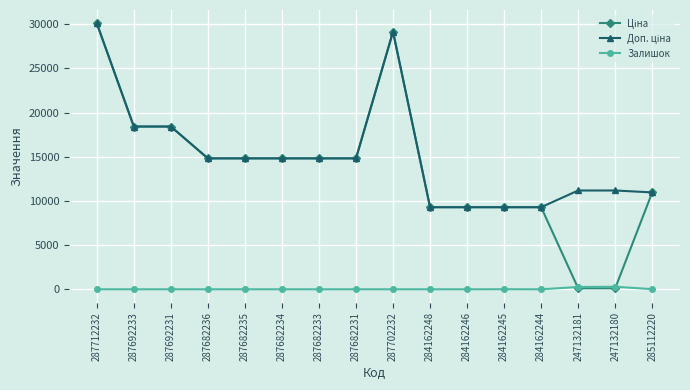

What is the total value across all series at 284162248?

18580.9